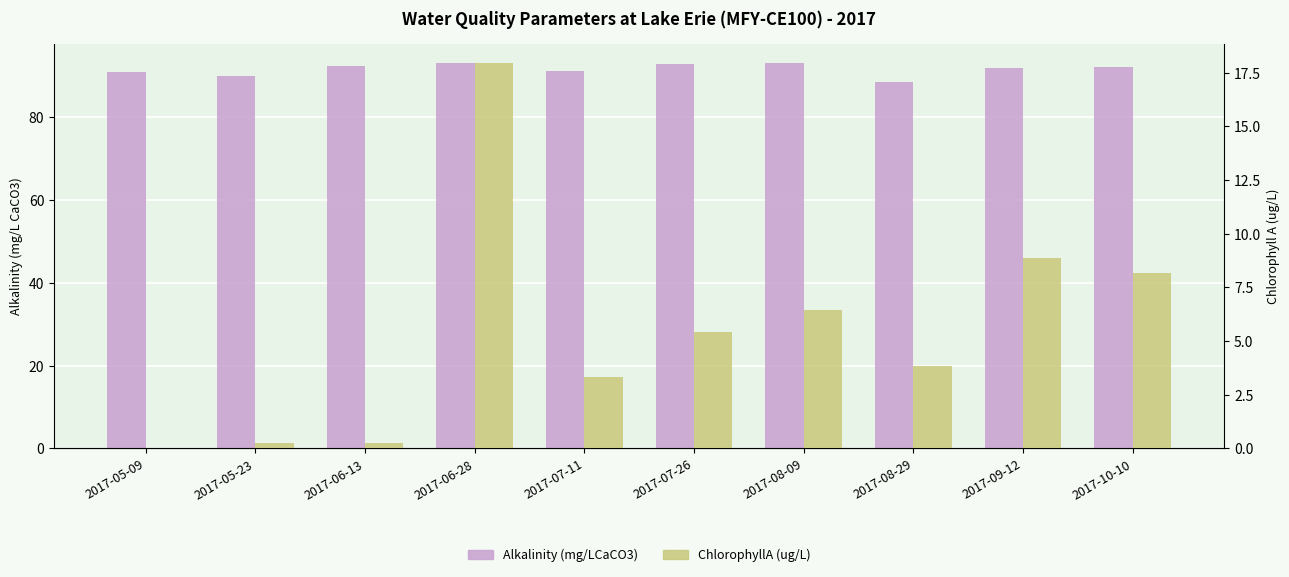

The Alkalinity (mg/LCaCO3) series shows 143.3 at 2017-06-13. True or false?

False